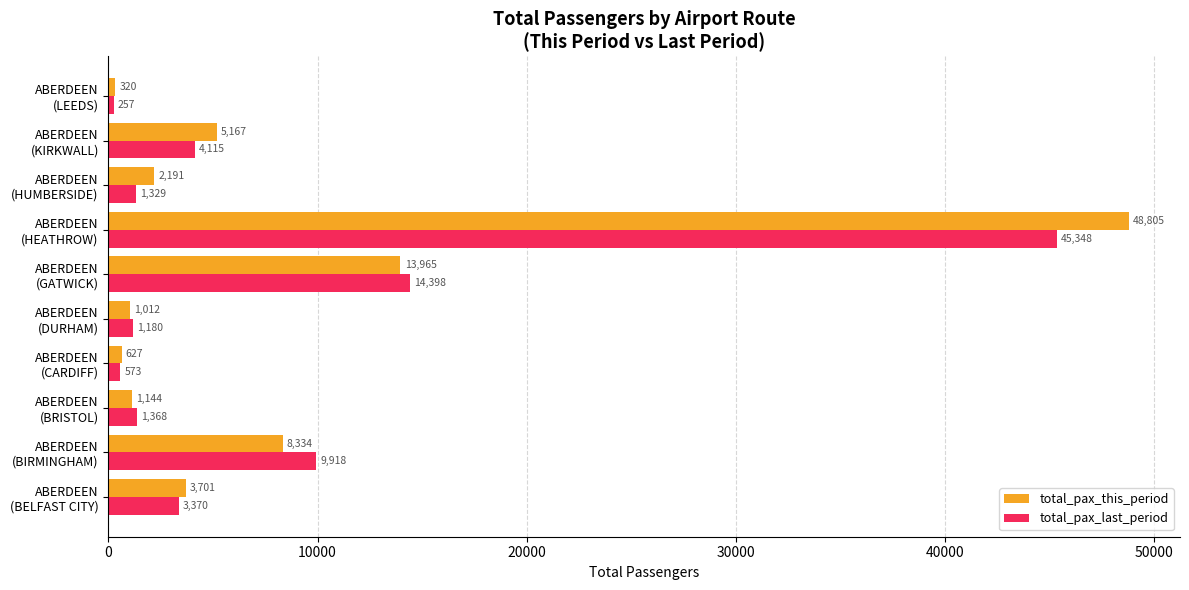

What is the difference between the maximum and minimum values in the total_pax_this_period series?

48485